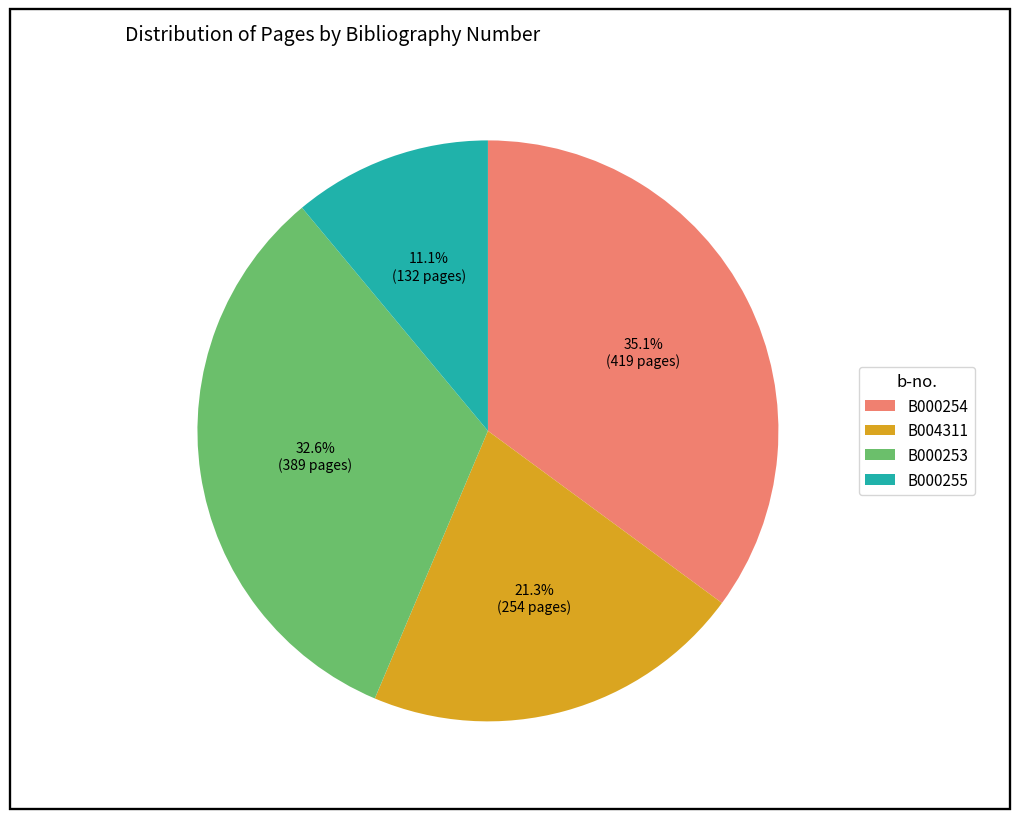

Is there a majority slice in this chart?

No